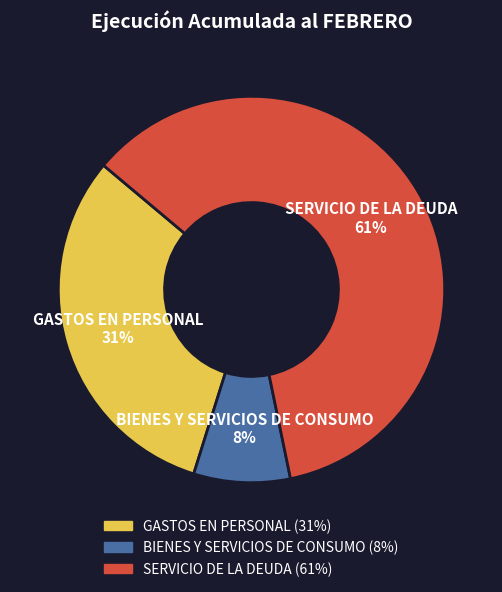

Do BIENES Y SERVICIOS DE CONSUMO and GASTOS EN PERSONAL together represent more than half of the pie?

No